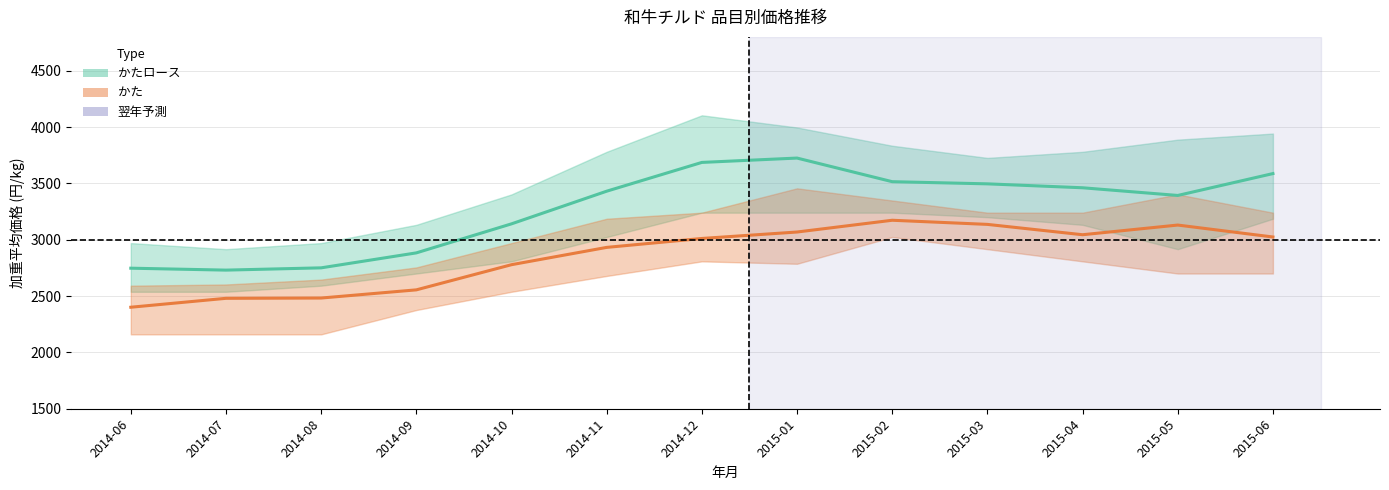

Reading left to right, what are all the values shown in this chart?

かたロース(加重平均): 2747.3	2730.2	2750.4	2883.2	3140.8	3430.6	3686.0	3724.6	3515.0	3495.8	3461.0	3392.8	3586.9
かた(加重平均): 2400.8	2479.9	2482.4	2555.0	2778.3	2931.9	3011.1	3068.3	3172.7	3136.0	3044.2	3130.1	3024.1